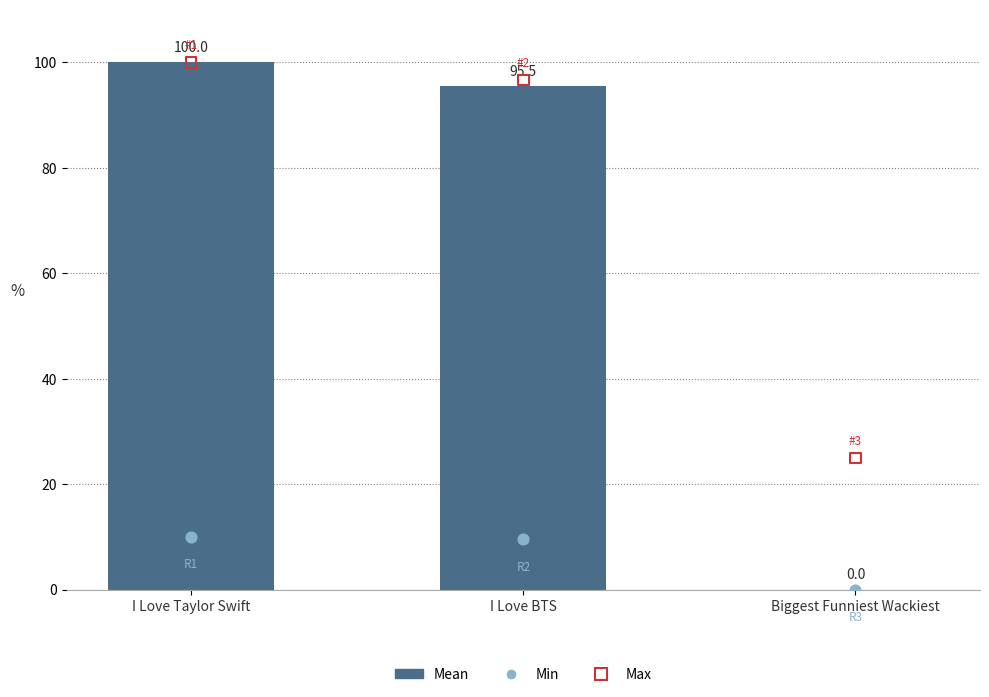

Which series has the largest total across all categories?

Max